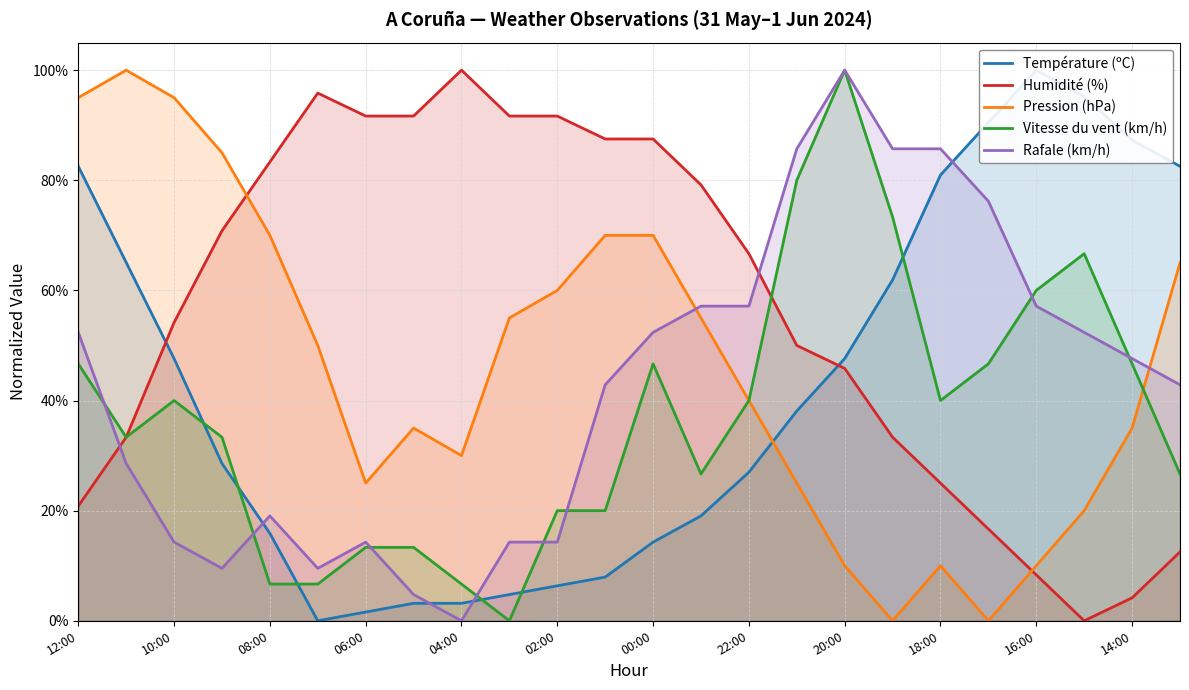

List the series in order of their peak value, highest first.

Température (ºC), Humidité (%), Pression (hPa), Vitesse du vent (km/h), Rafale (km/h)